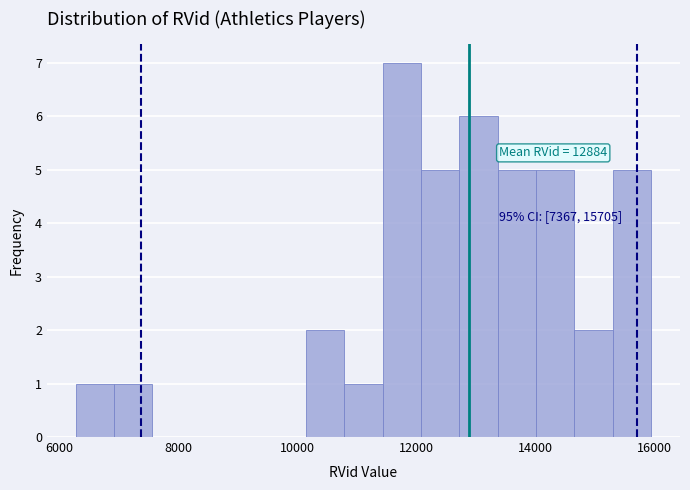

Around what value on the x-axis is the tallest bar? Give the approximate position of its centre, as read against the axis.

11800